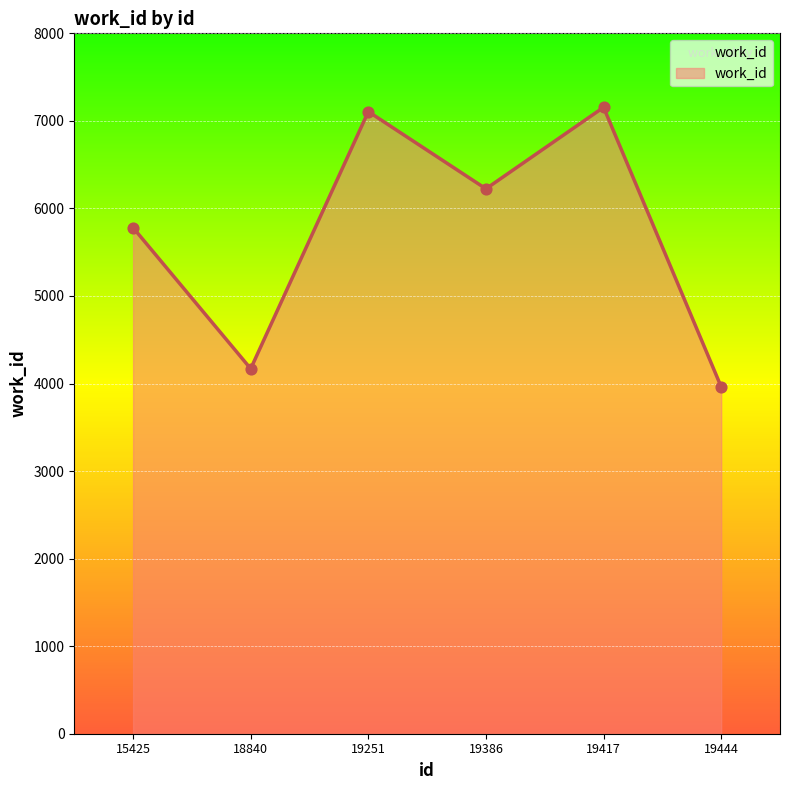

What is the change in value from 19251 to 19386?

-882